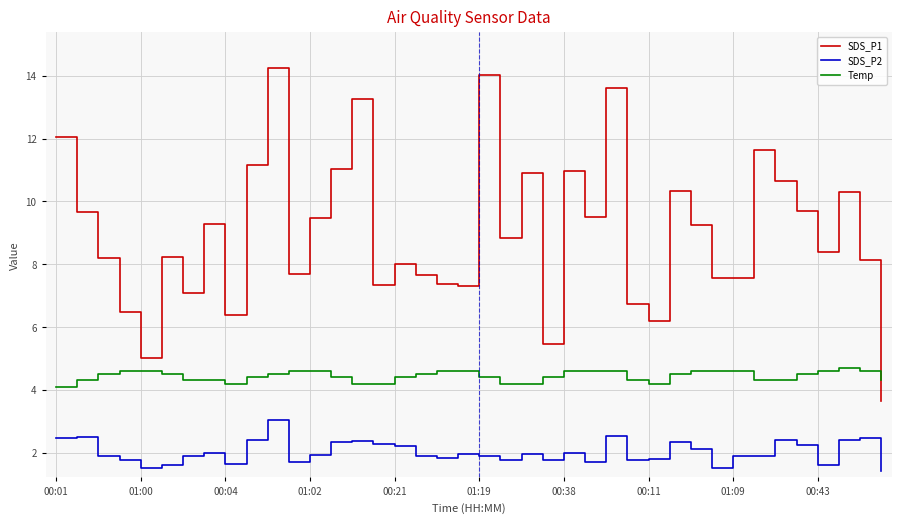

Which series has the largest total across all categories?

SDS_P1